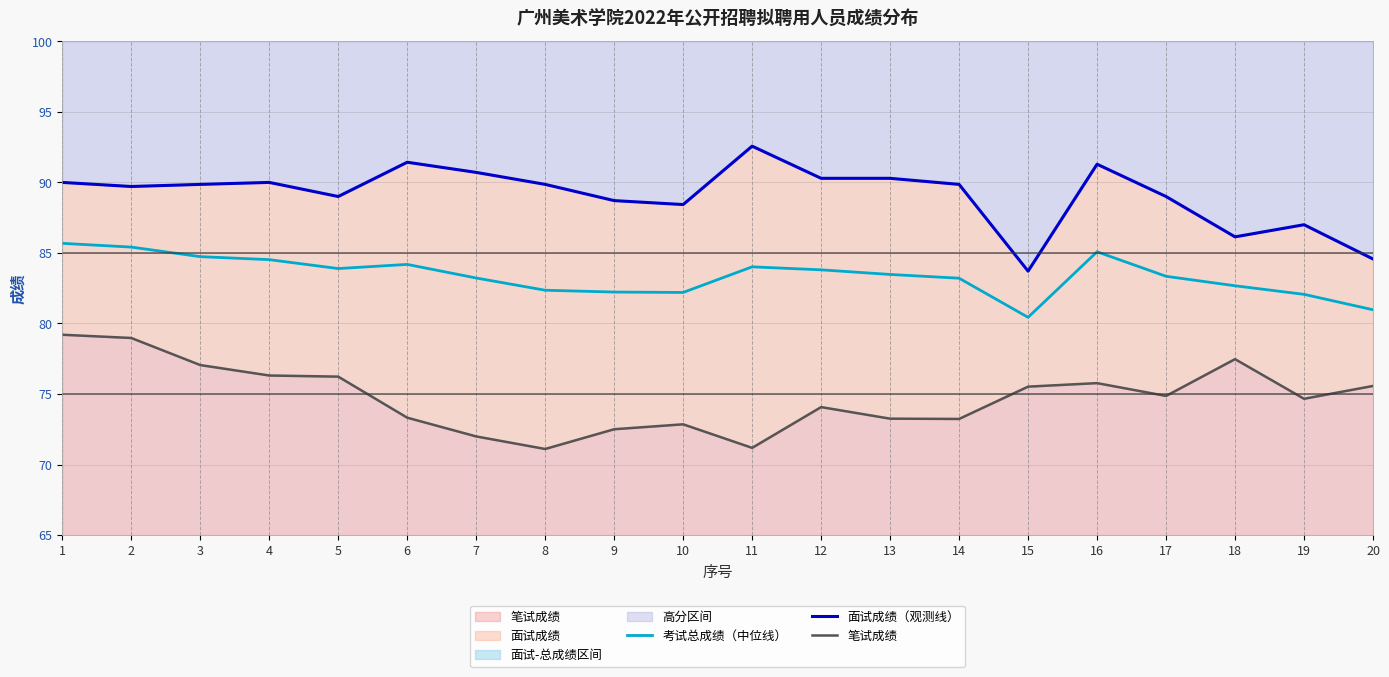

What is the difference between the highest and lowest values at 20?

9.0